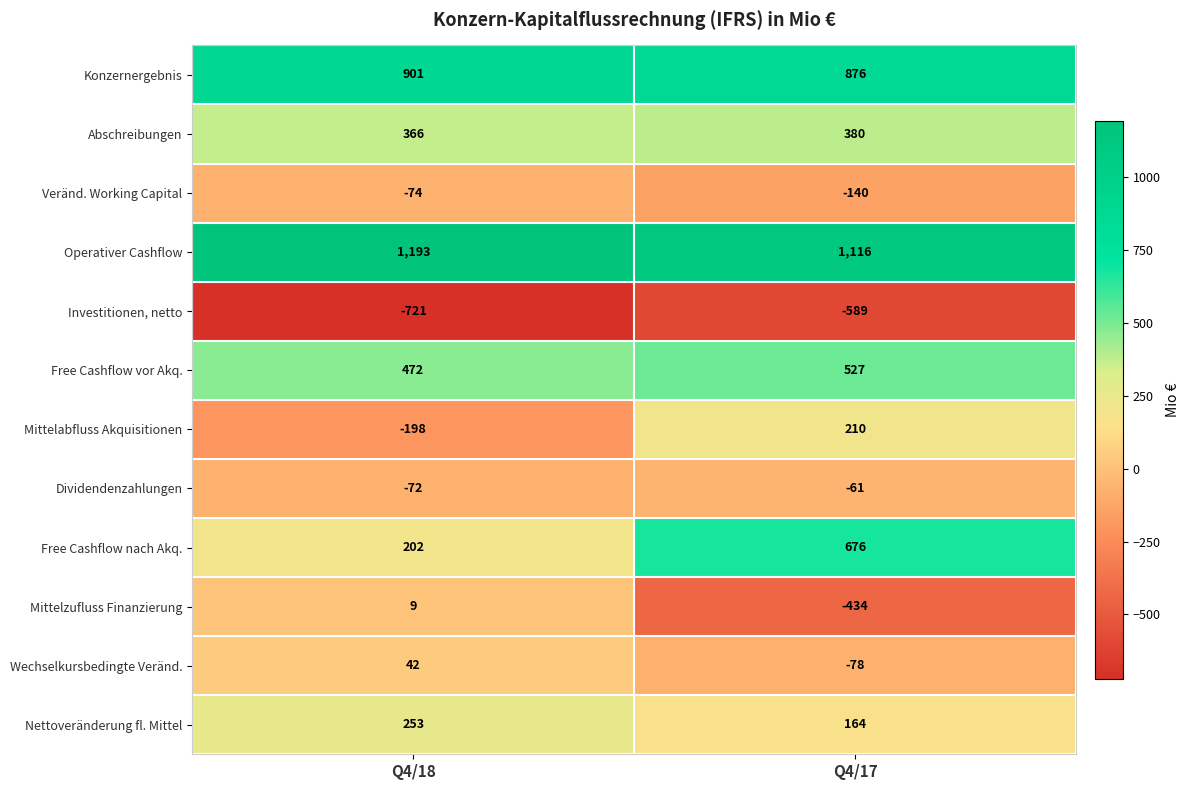

What is the maximum value shown in the chart?

1193